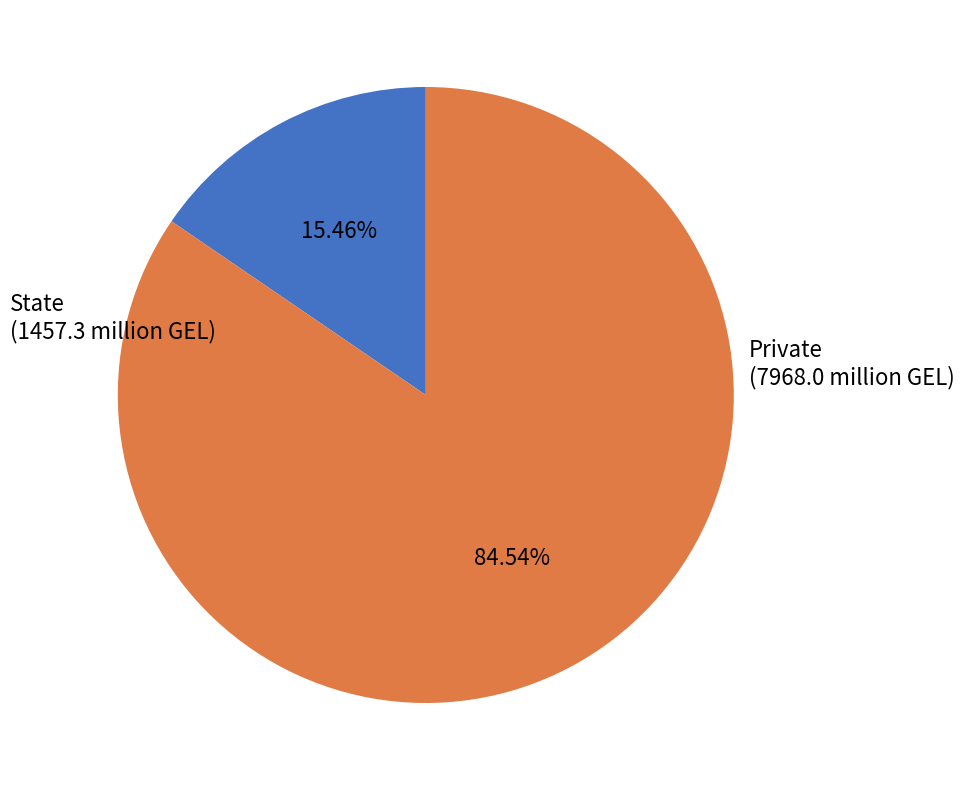

Is there any slice that represents more than half of the pie?

Yes